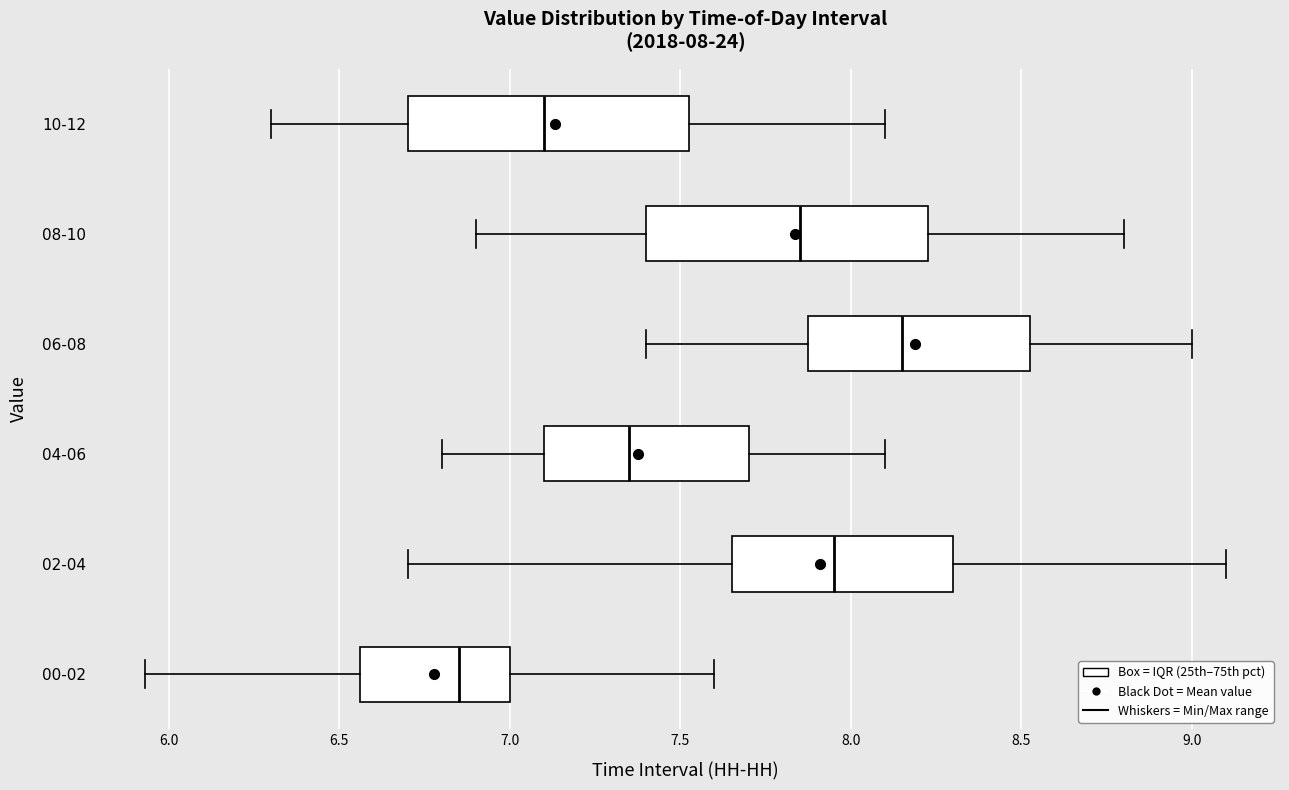

Which box has the furthest to the right median line?

06-08